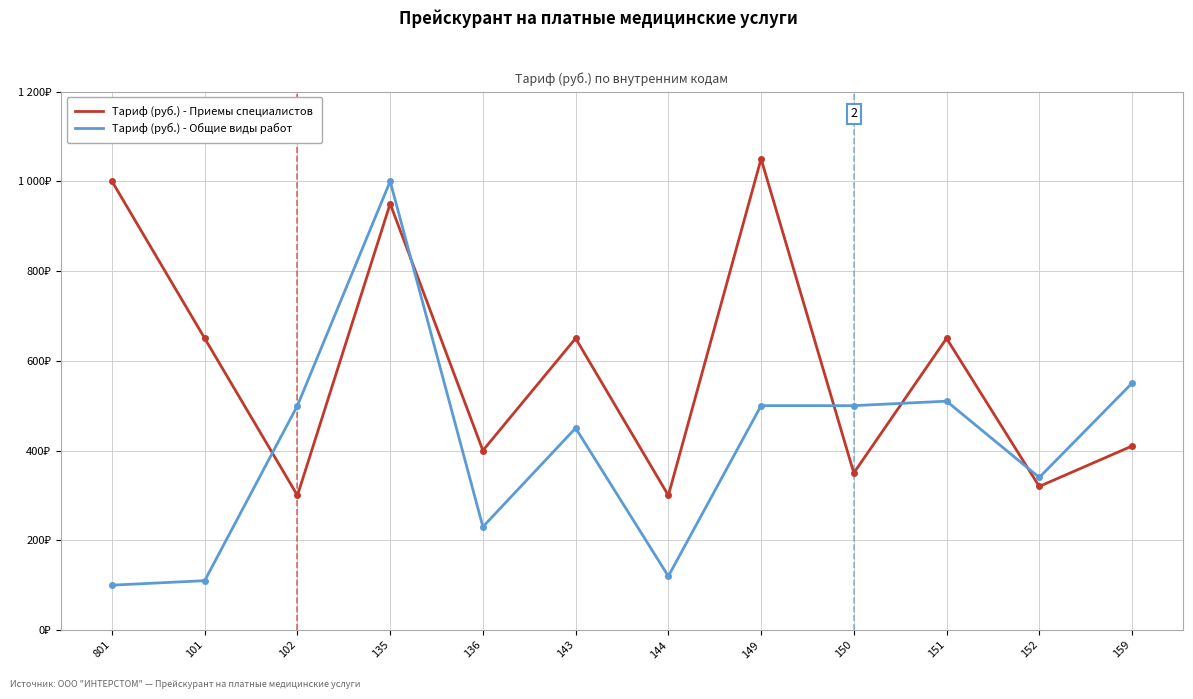

True or false: Tариф (руб.) - Приемы специалистов has a value of 711 at 159.

False